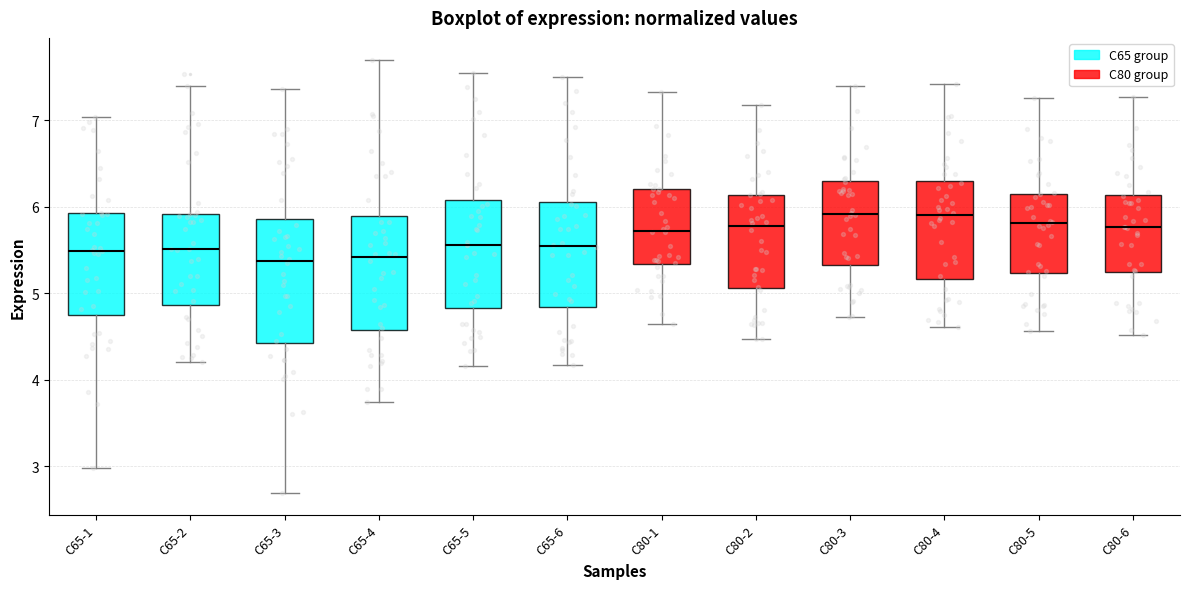

Reading left to right, read every box against the y-axis: the position of its median line, the range the box covers, and the ends of its whiskers. The values are not printed on the chart, so give them approximately, as read against the axis.

C65-1: median 5.5, box 4.7 to 5.9, whiskers 3.0 to 7.0
C65-2: median 5.5, box 4.9 to 5.9, whiskers 4.2 to 7.4
C65-3: median 5.4, box 4.4 to 5.9, whiskers 2.7 to 7.4
C65-4: median 5.4, box 4.6 to 5.9, whiskers 3.7 to 7.7
C65-5: median 5.6, box 4.8 to 6.1, whiskers 4.2 to 7.5
C65-6: median 5.5, box 4.8 to 6.1, whiskers 4.2 to 7.5
C80-1: median 5.7, box 5.3 to 6.2, whiskers 4.6 to 7.3
C80-2: median 5.8, box 5.1 to 6.1, whiskers 4.5 to 7.2
C80-3: median 5.9, box 5.3 to 6.3, whiskers 4.7 to 7.4
C80-4: median 5.9, box 5.2 to 6.3, whiskers 4.6 to 7.4
C80-5: median 5.8, box 5.2 to 6.1, whiskers 4.6 to 7.3
C80-6: median 5.8, box 5.2 to 6.1, whiskers 4.5 to 7.3